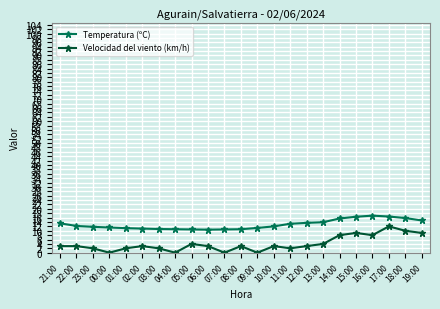

What is the label of the 19th point from the left?

15:00